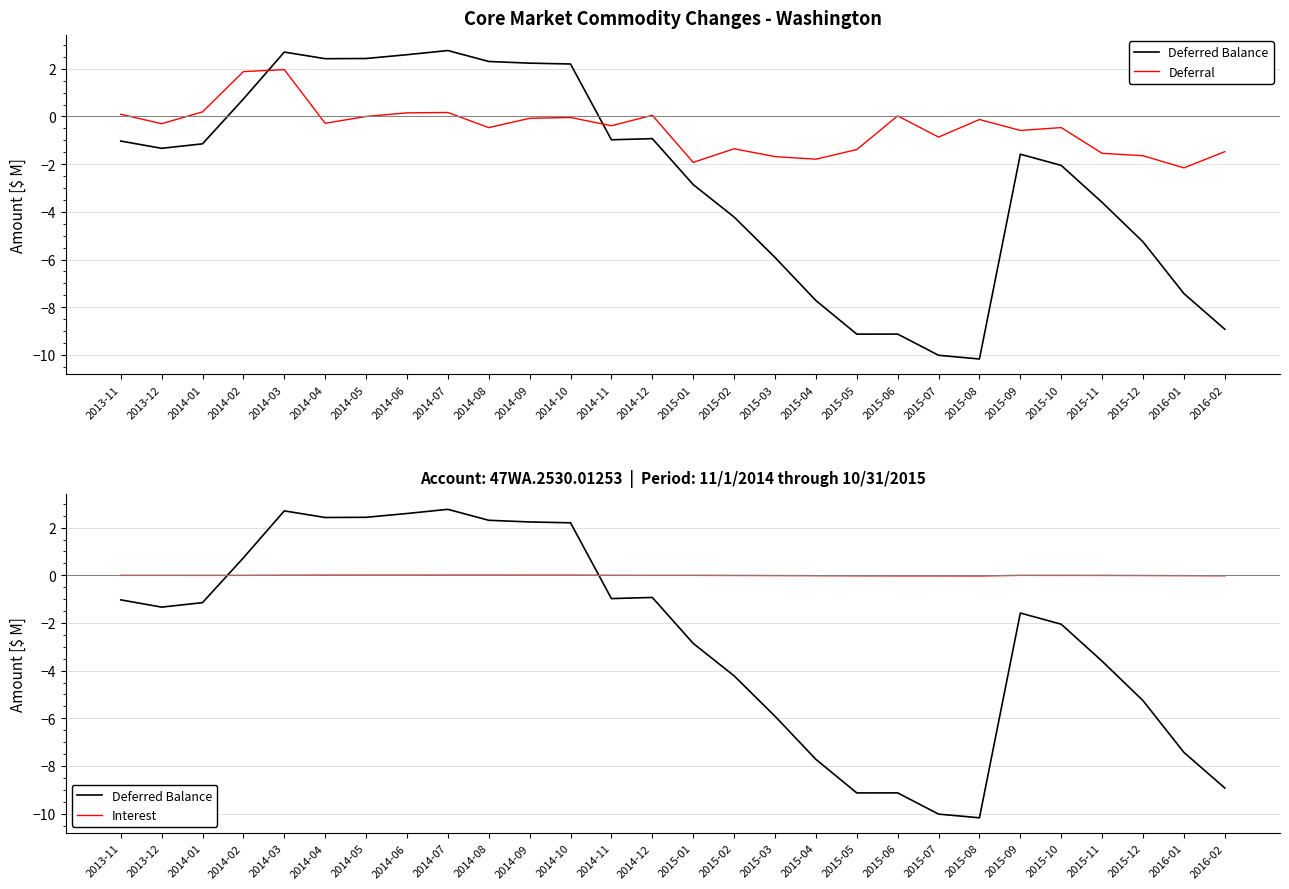

How many interior local peaks does the Interest series have?

6